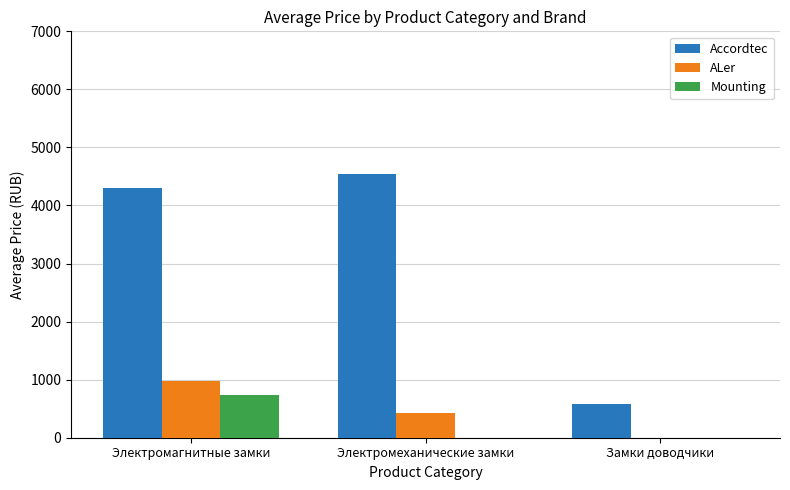

Which series changed the most between Электромагнитные замки and Замки доводчики?

Accordtec